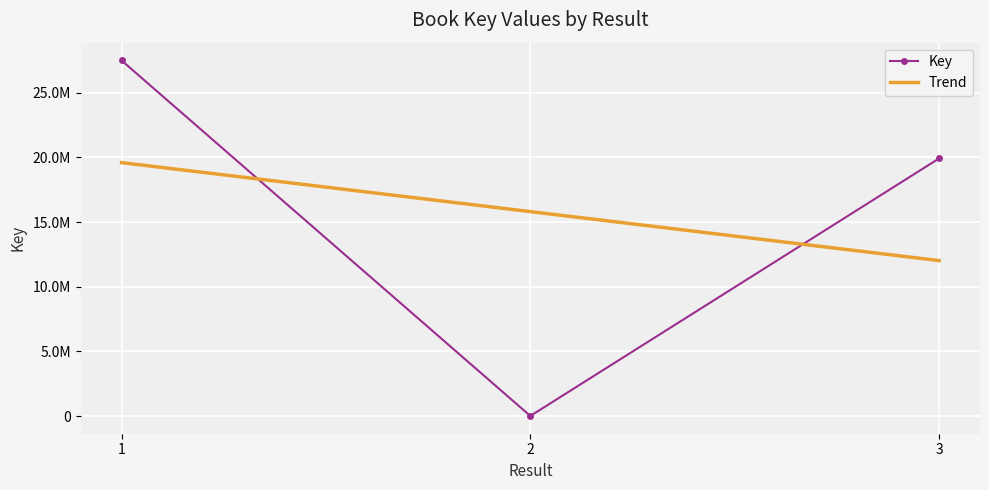

Where does the data first go above 19928040?

1